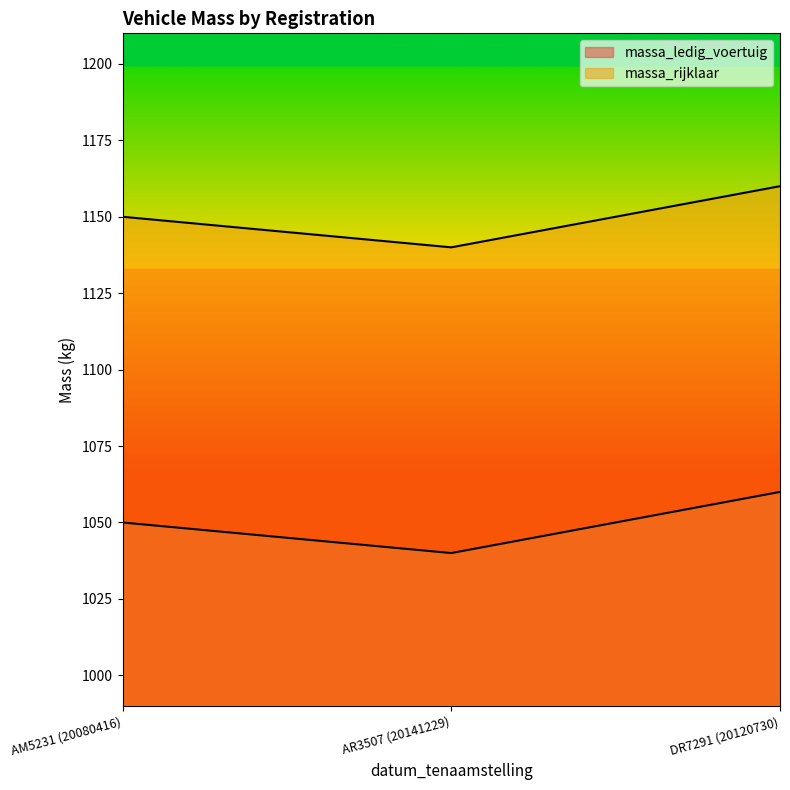

Does the chart display data point markers on the line(s)?

No